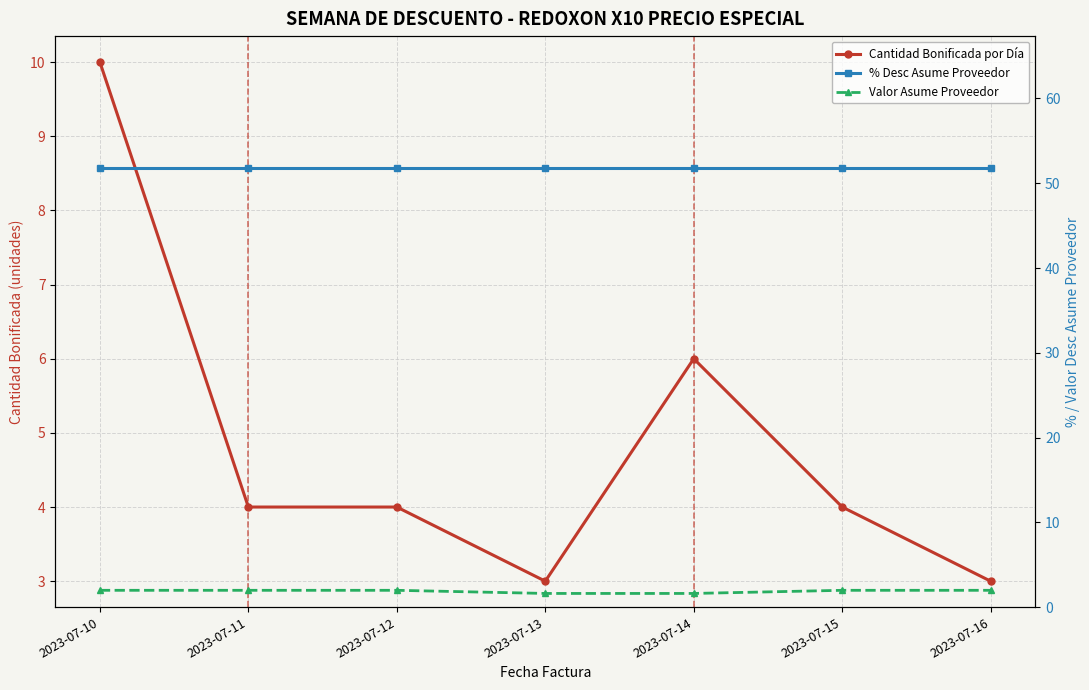

True or false: Cantidad Bonificada por Día and % Desc Asume Proveedor intersect in this chart.

False